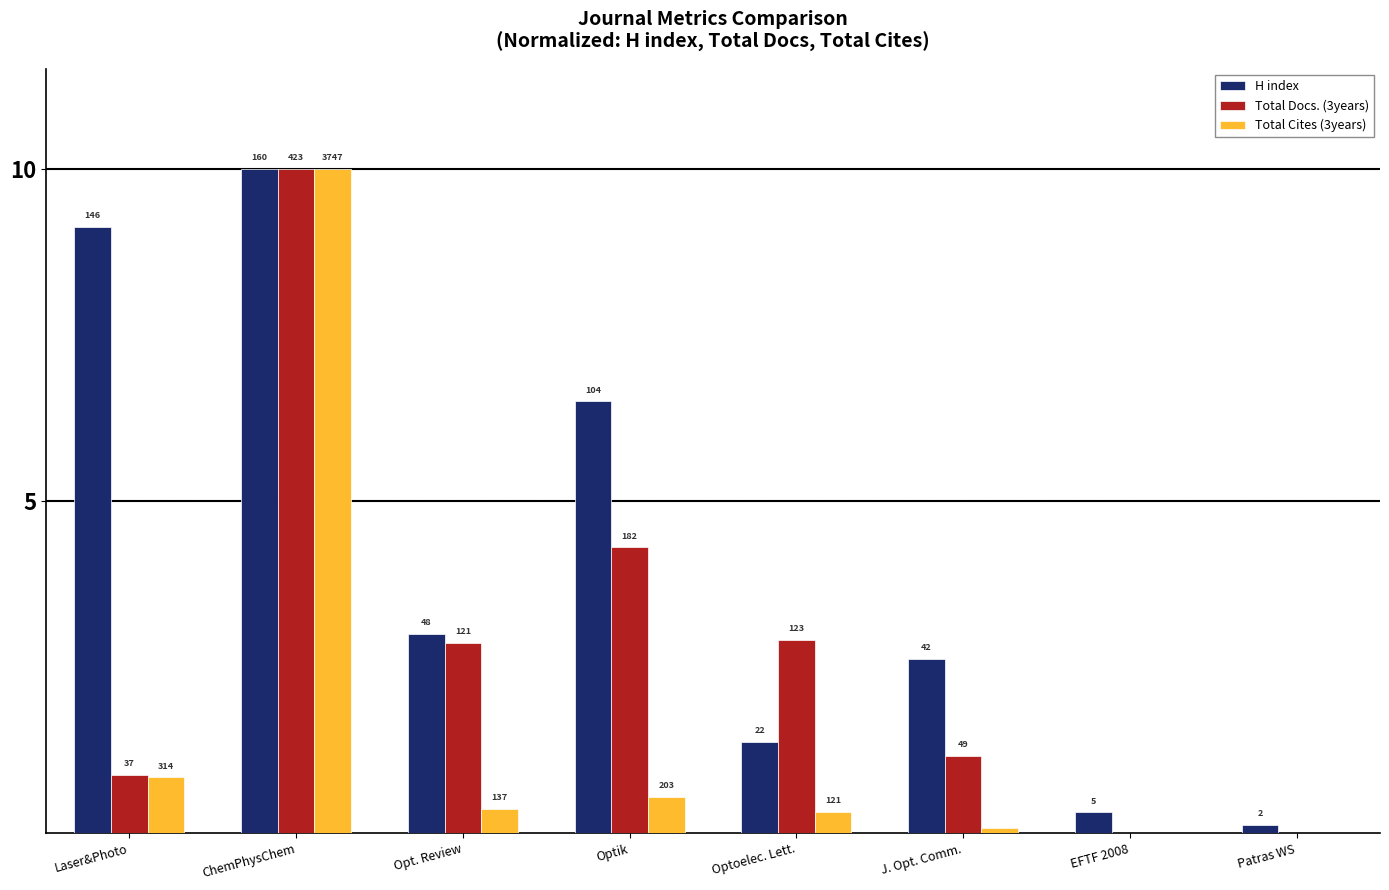

Reading left to right, extract all data points from this chart.

H index: 9.1	10.0	3.0	6.5	1.4	2.6	0.3	0.1
Total Docs. (3years): 0.9	10.0	2.9	4.3	2.9	1.2	0.0	0.0
Total Cites (3years): 0.8	10.0	0.4	0.5	0.3	0.1	0.0	0.0